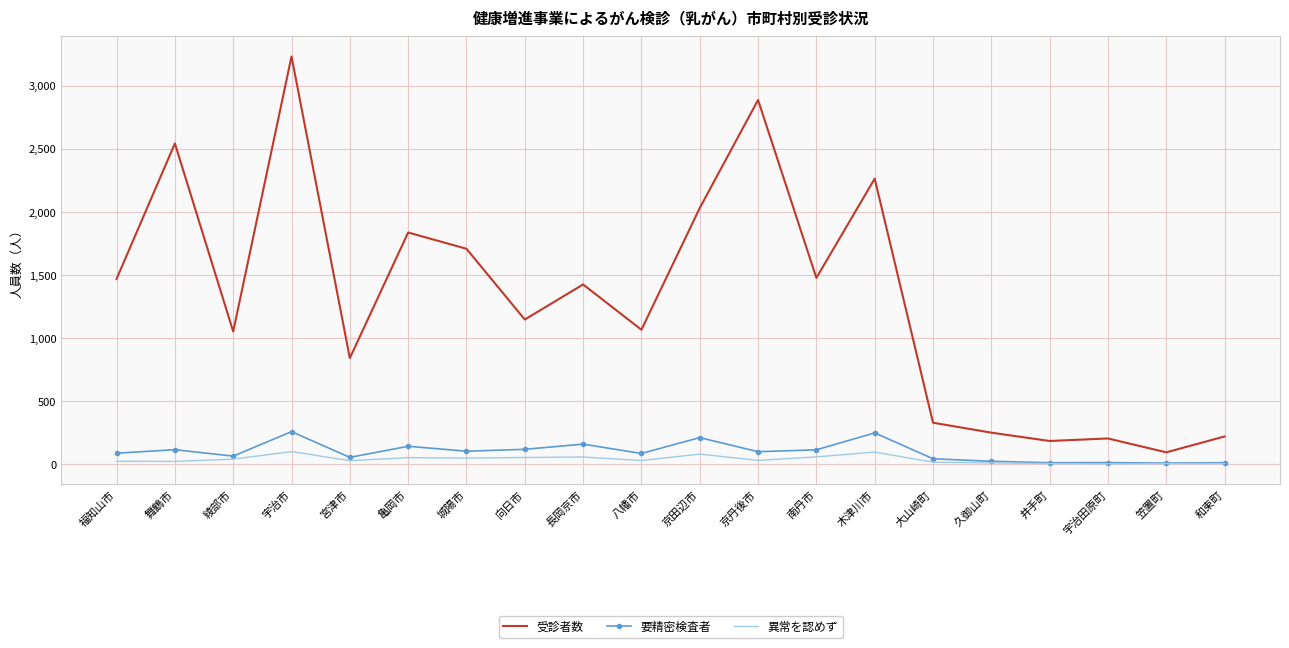

At which label is 受診者数 closest to 1661?

城陽市